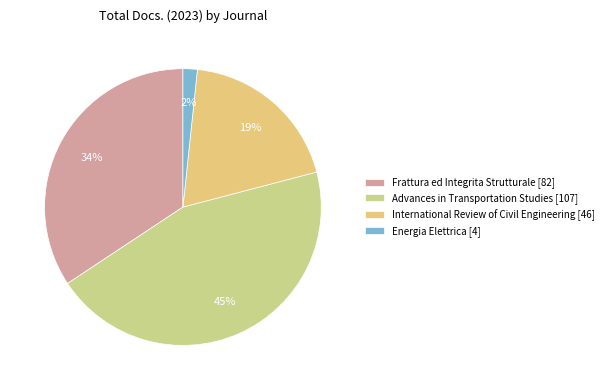

Which slice is the smallest?

Energia Elettrica [4]